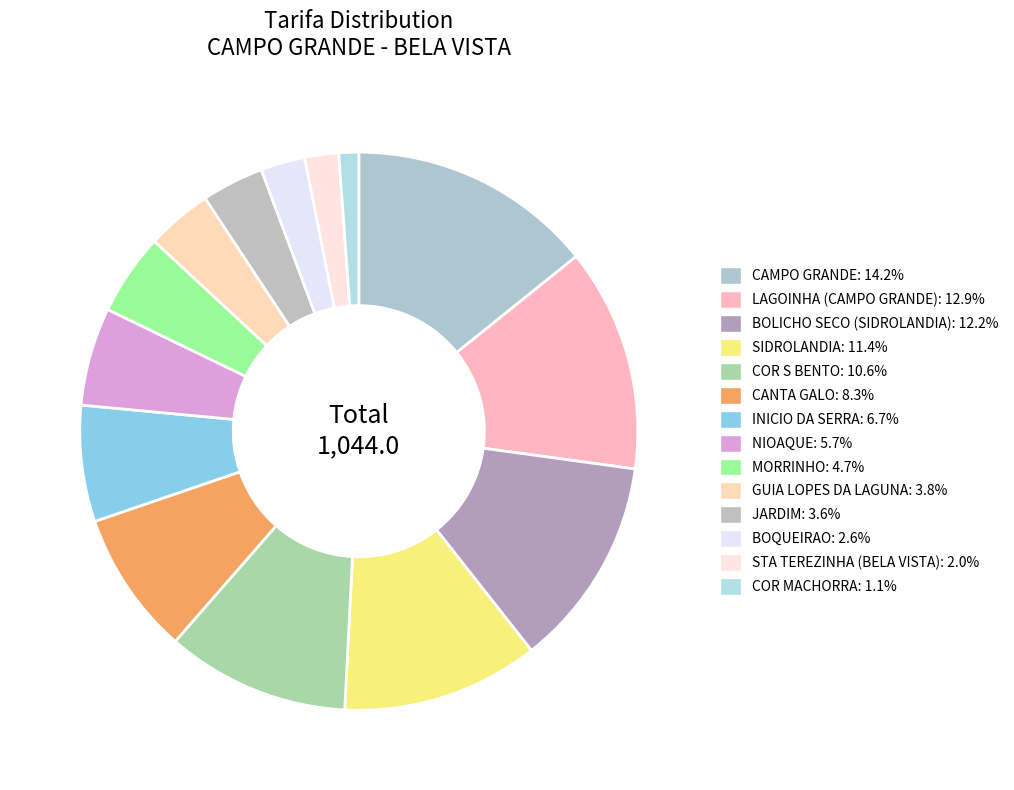

How many segments does this pie chart have?

14